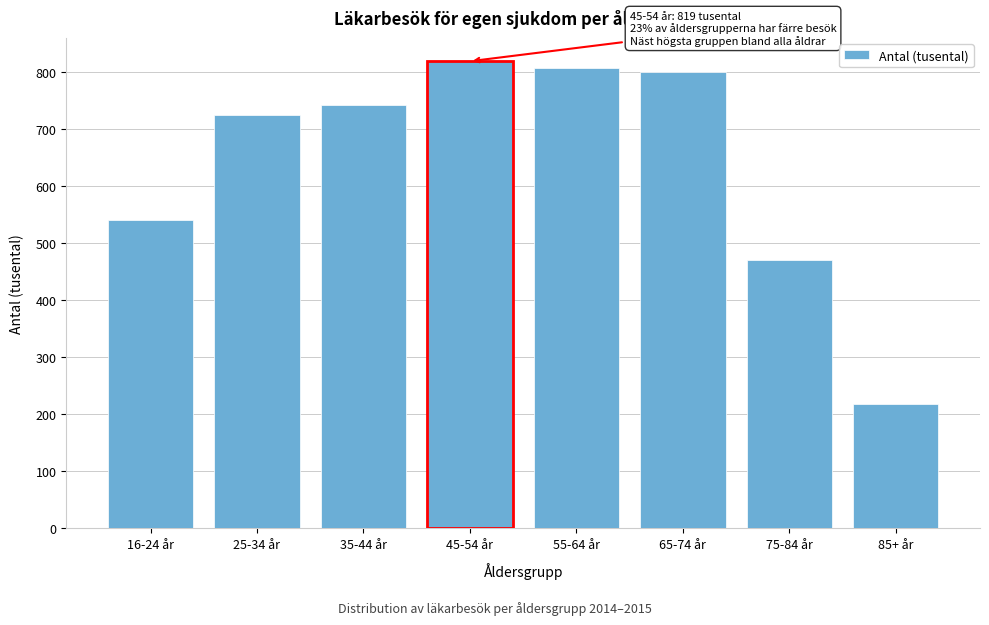

Reading left to right, extract all data points from this chart.

16-24 år=541	25-34 år=725	35-44 år=742	45-54 år=819	55-64 år=808	65-74 år=800	75-84 år=470	85+ år=218